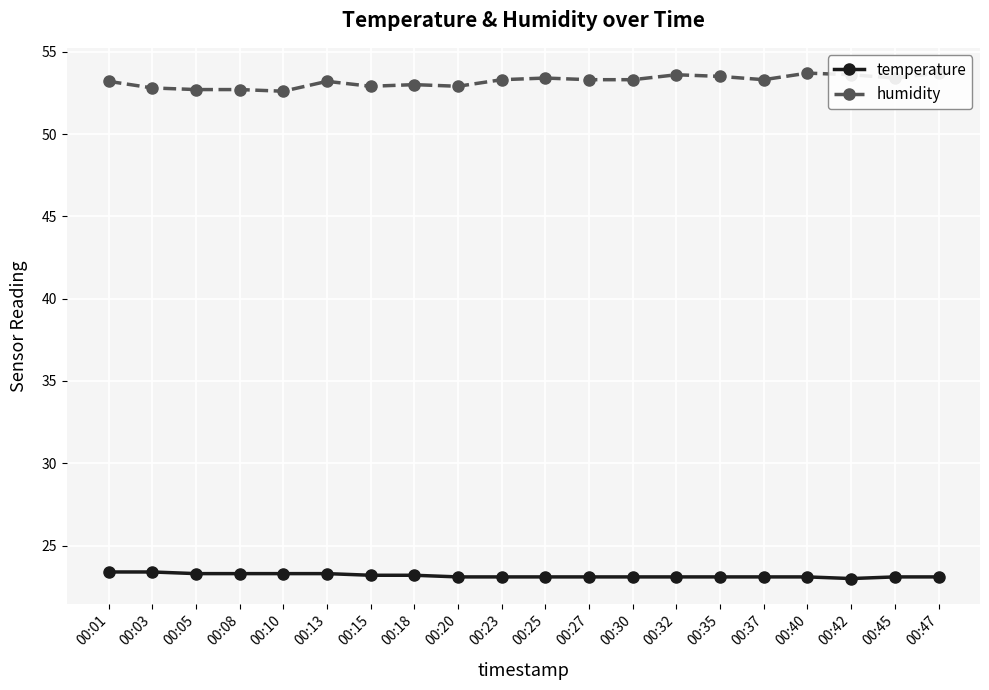

What is the total value across all series at 00:30?

76.4